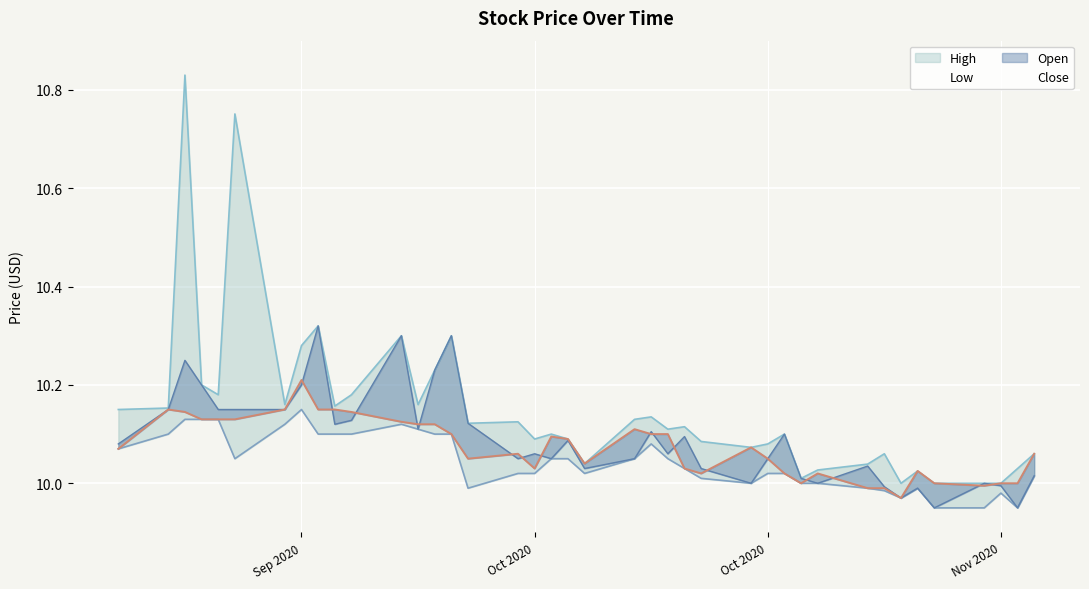

What is the sum of all Open values?

403.6